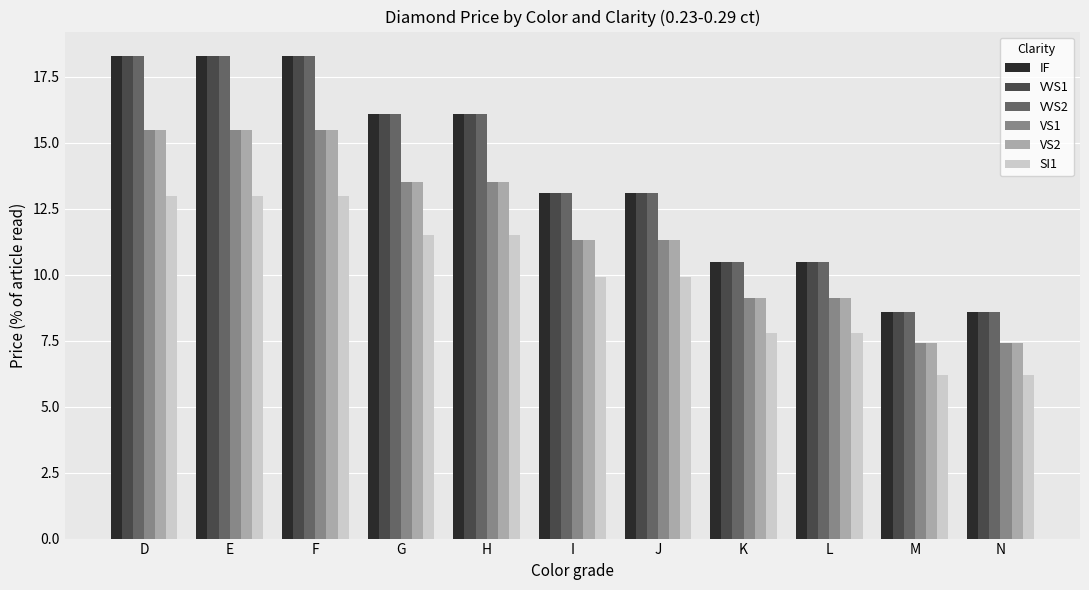

What is the greatest value displayed?

18.3